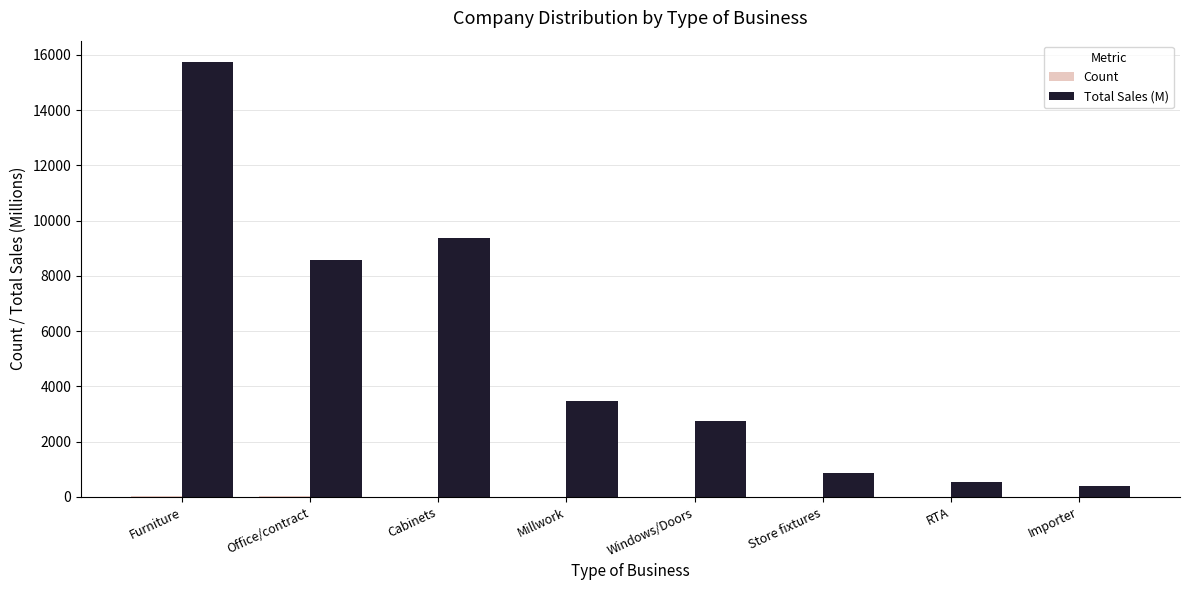

At which category is the sum across all series the highest?

Furniture